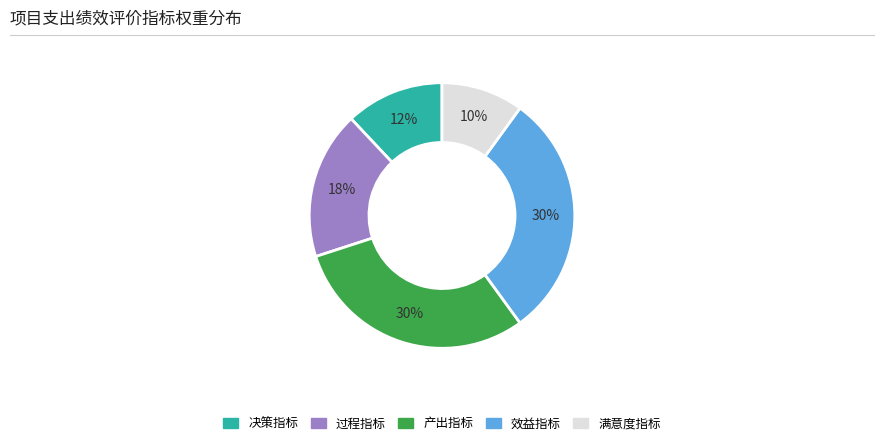

To the nearest percent, what is the difference between the largest and smallest slice percentages?

20%